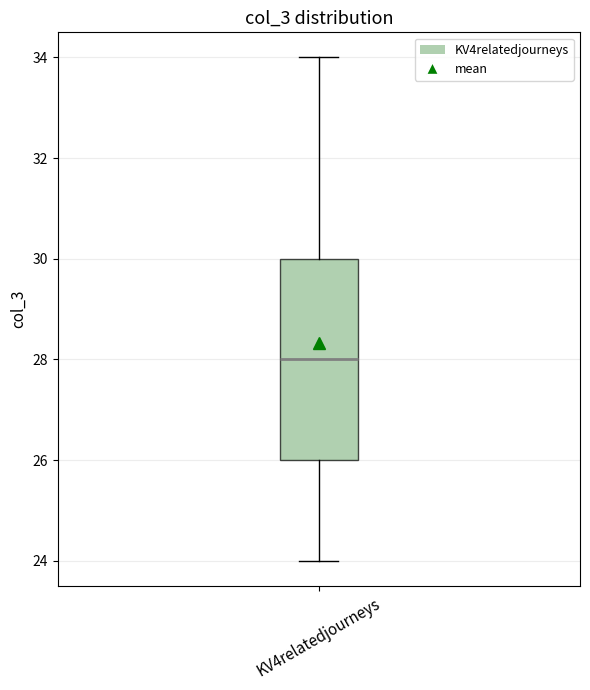

Transcribe this box plot: give where the median line is, the range the box spans, and where the two whiskers end, as read against the y-axis. The values are not printed on the chart, so give them approximately, as read against the axis.

median 28, box 26 to 30, whiskers 24 to 34